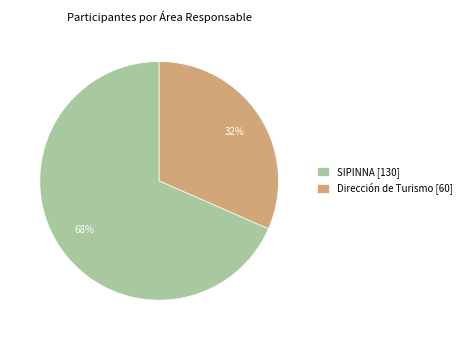

Which slice represents more than half of the pie?

SIPINNA [130]